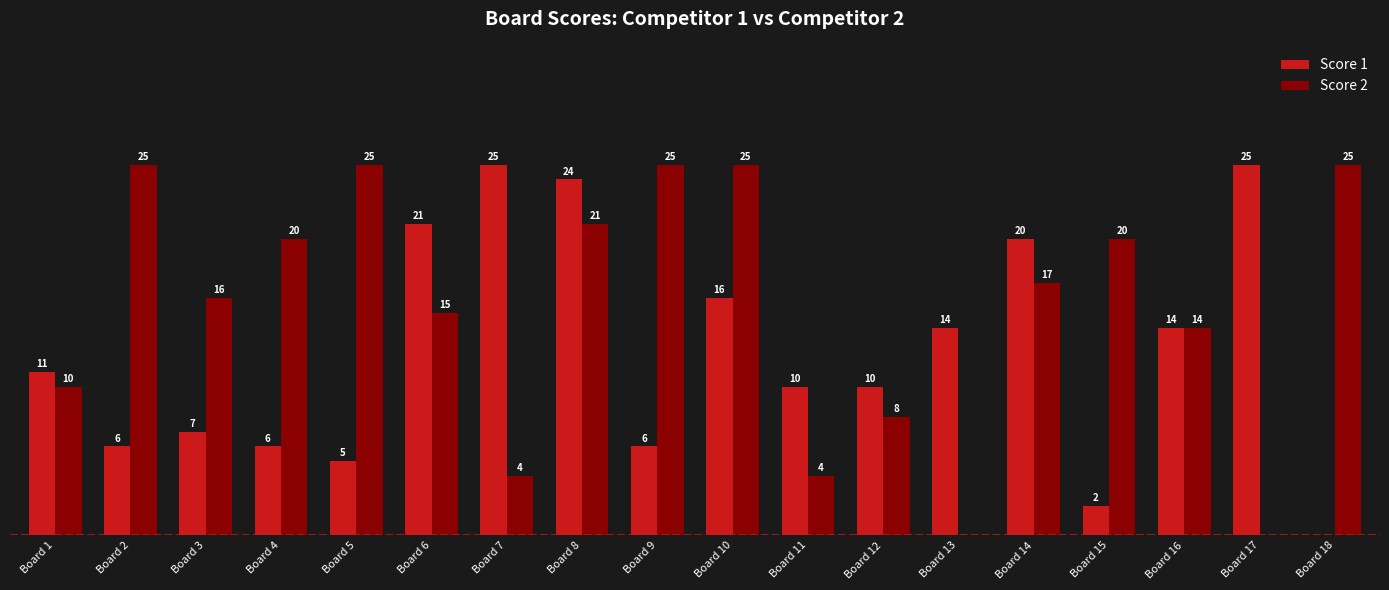

At which category is the sum across all series the highest?

Board 8